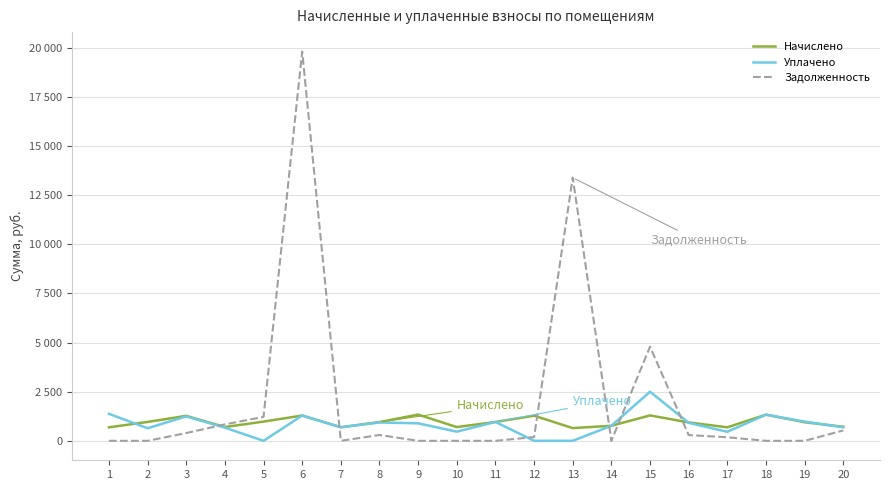

Reading left to right, what are all the values shown in this chart?

Начислено: 1=687.2	2=960.1	3=1270.9	4=701.2	5=978.1	6=1286.8	7=691.2	8=954.2	9=1334.6	10=699.2	11=960.1	12=1278.9	13=647.4	14=764.9	15=1292.8	16=936.2	17=687.2	18=1330.7	19=946.2	20=715.1
Уплачено: 1=1374.5	2=640.1	3=1242.8	4=670.2	5=0.0	6=1286.8	7=691.2	8=933.1	9=889.8	10=466.1	11=960.1	12=0.0	13=0.0	14=764.9	15=2500.0	16=915.6	17=458.2	18=1330.7	19=978.1	20=687.6
Задолженность: 1=0.0	2=0.0	3=395.6	4=836.4	5=1217.7	6=19810.5	7=0.0	8=297.0	9=0.0	10=0.0	11=0.0	12=190.1	13=13392.3	14=0.0	15=4792.2	16=291.4	17=180.8	18=0.0	19=0.0	20=527.9